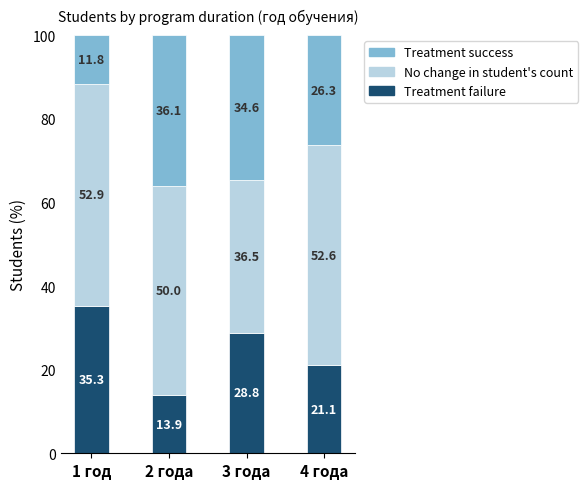

Reading left to right, list the values for the Treatment failure series.

1 год=35.3	2 года=13.9	3 года=28.8	4 года=21.1